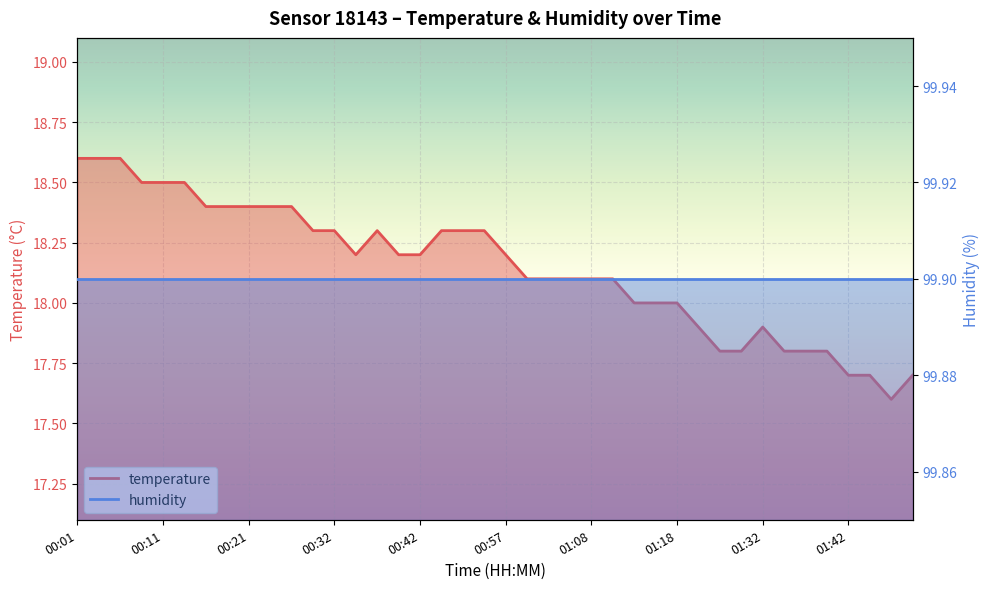

Count the values in the range 17 to 18.

14